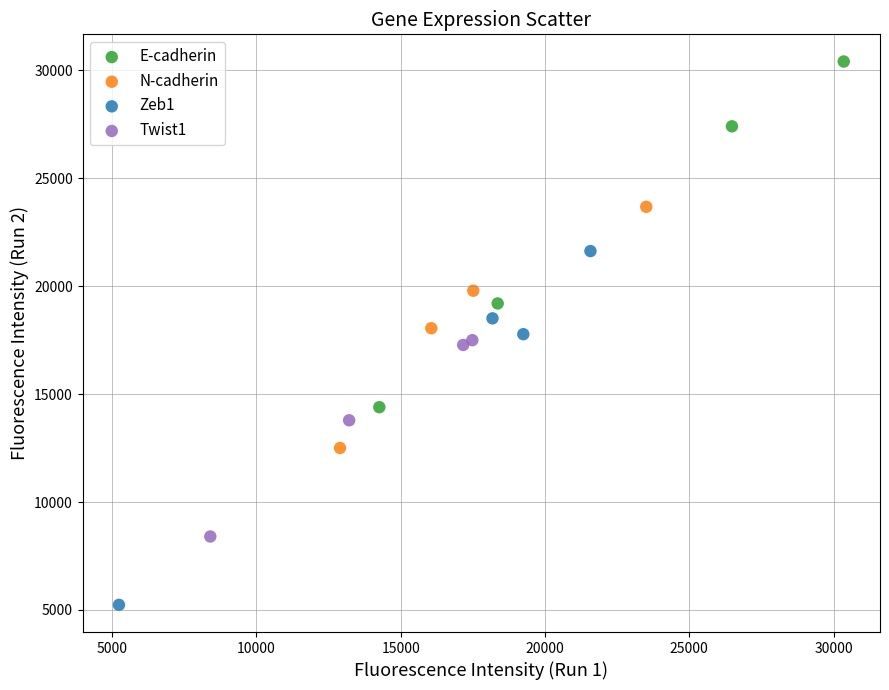

Which series contains the highest Y value?

E-cadherin